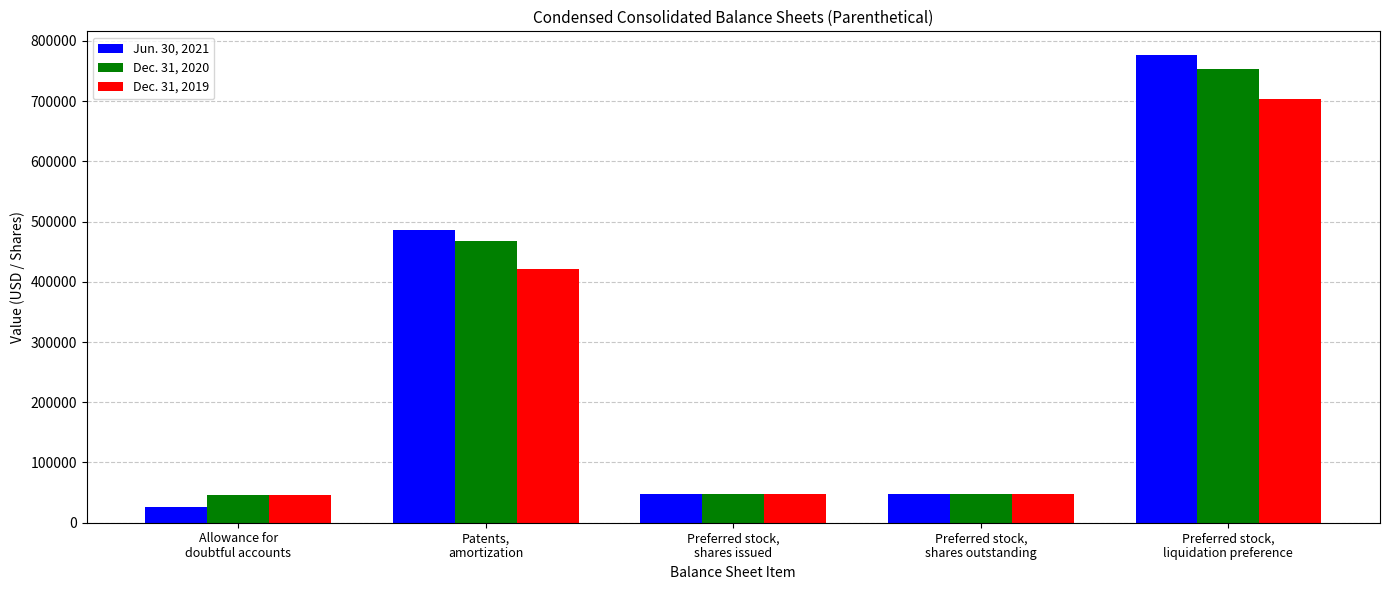

What is the maximum value for Jun. 30, 2021?

776949